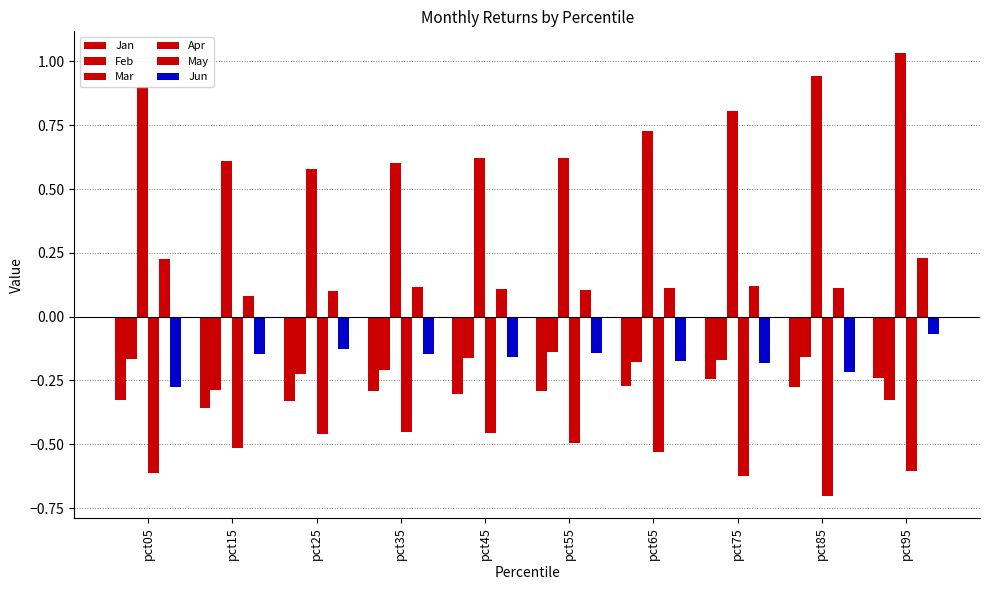

Count the number of categories in the chart.

10